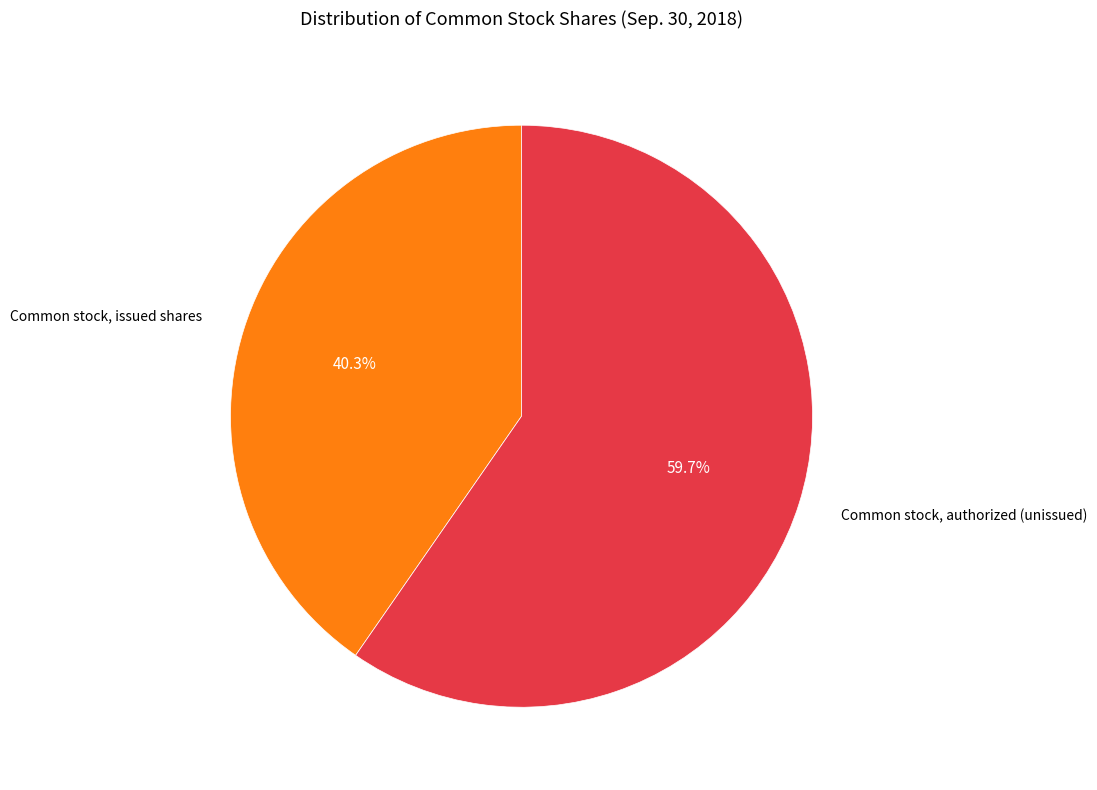

Is there a majority slice in this chart?

Yes